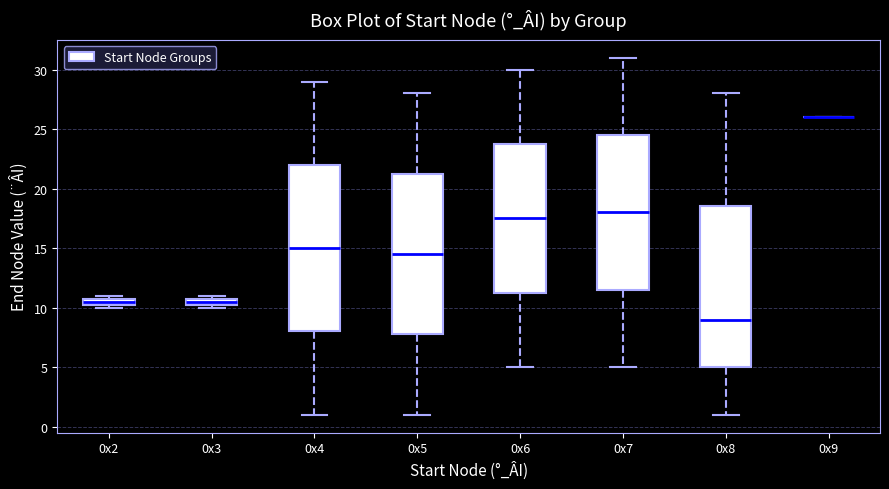

Comparing the boxes themselves (not the whiskers), which one is the tallest?

0x4